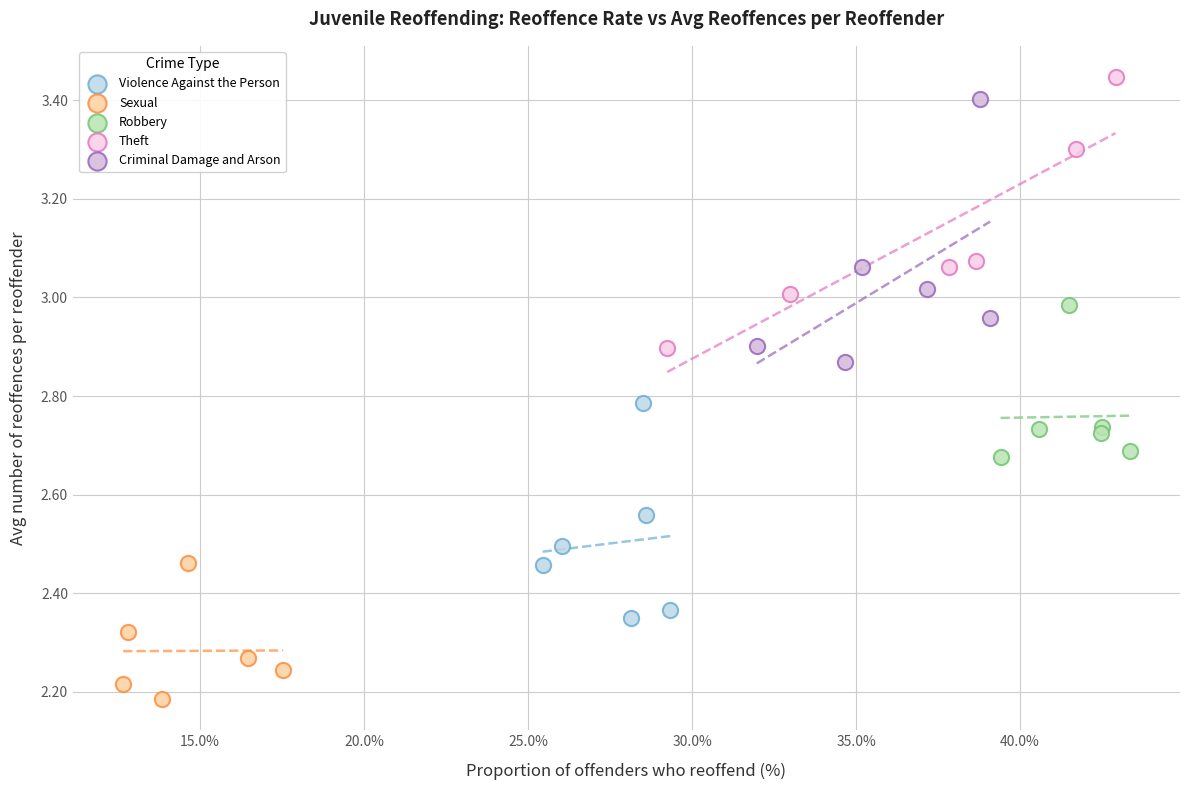

Which series contains the lowest Y value?

Sexual